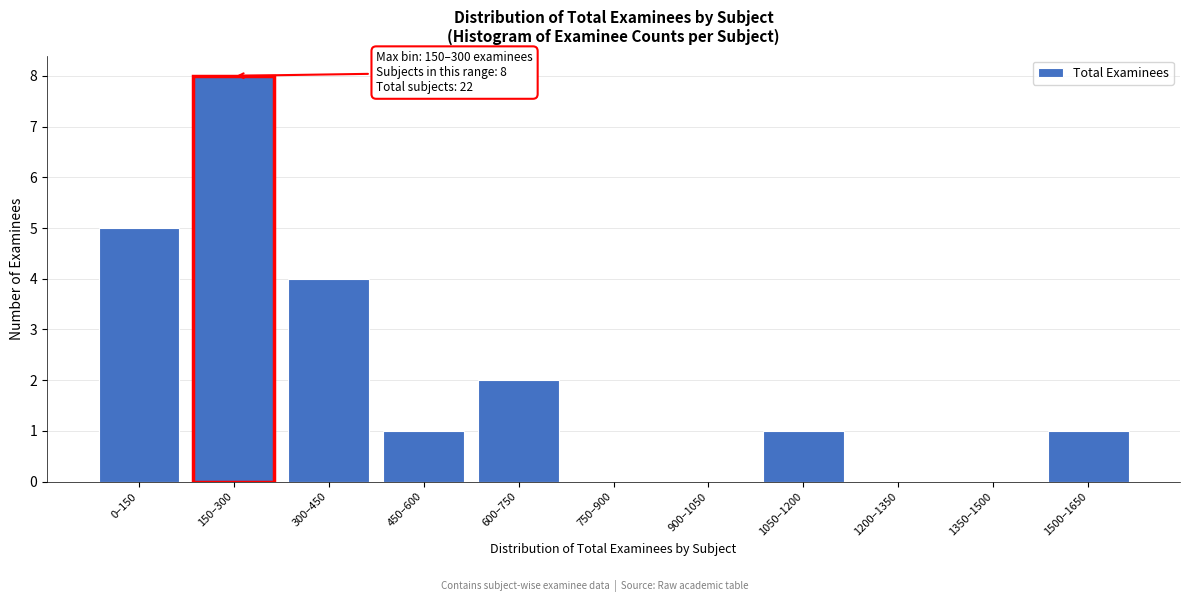

Reading left to right, extract all data points from this chart.

0–150=5	150–300=8	300–450=4	450–600=1	600–750=2	750–900=0	900–1050=0	1050–1200=1	1200–1350=0	1350–1500=0	1500–1650=1